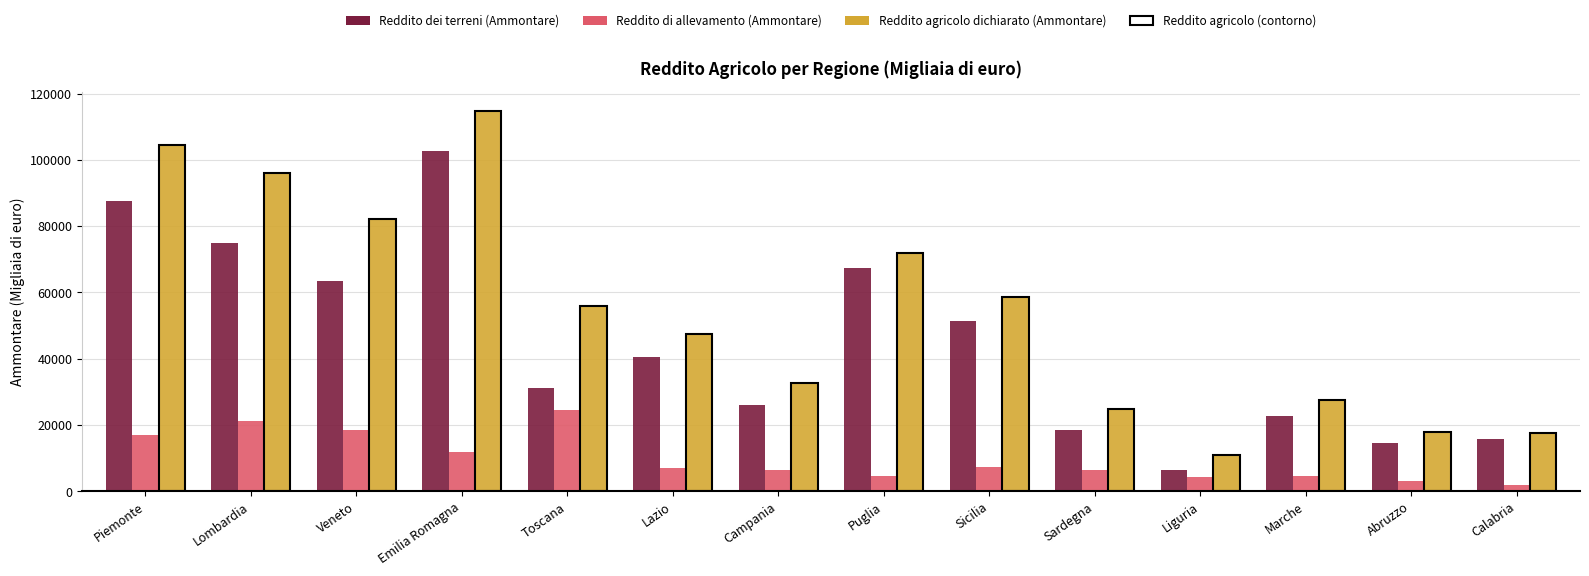

What is the label of the 2nd bar from the left?

Lombardia